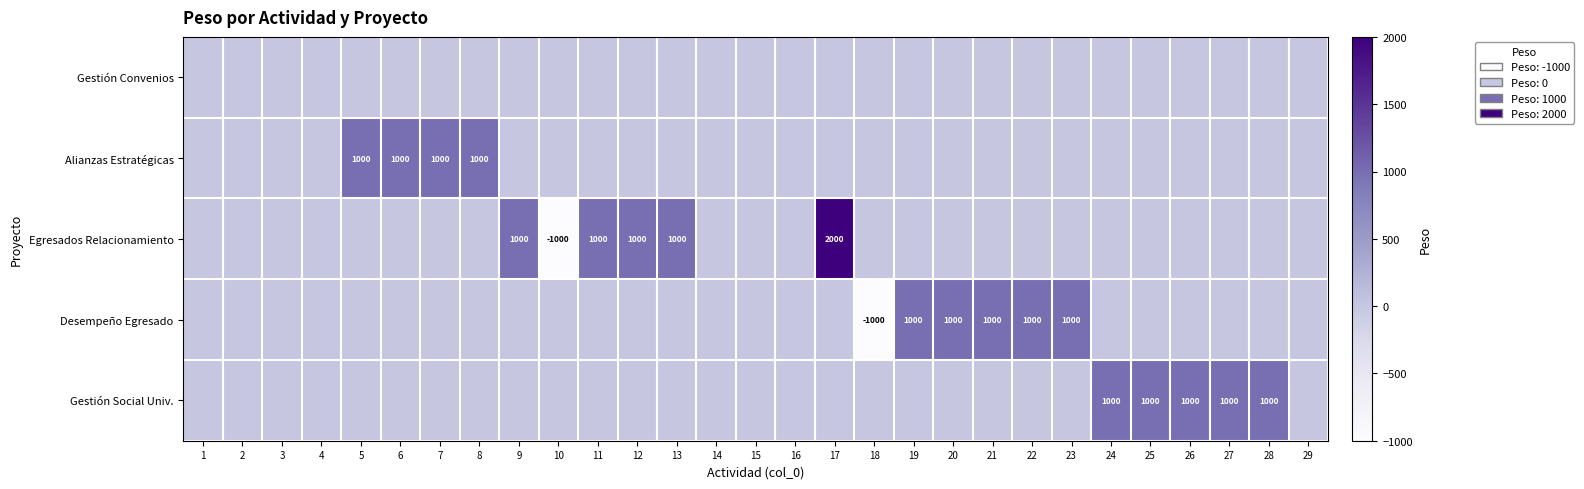

The Gestión Social Univ. series shows 1000 at 26. True or false?

True